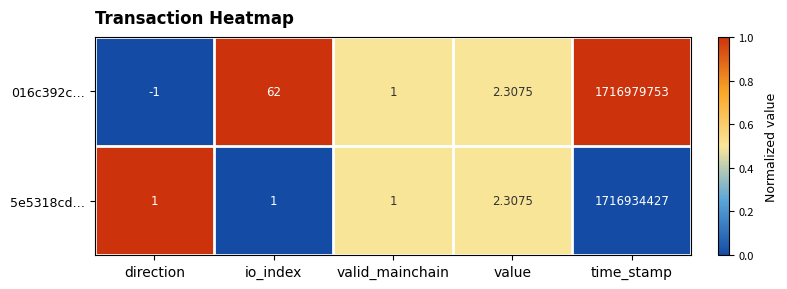

Where is 016c392c… nearest to the value 858489876?

io_index